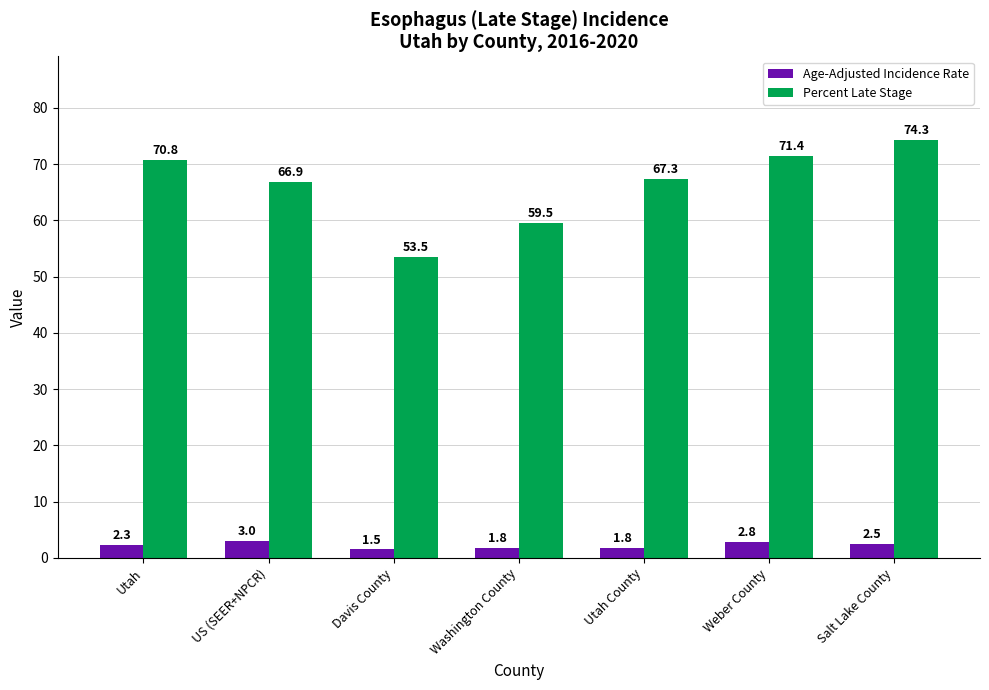

Read the Percent Late Stage value at Utah.

70.8